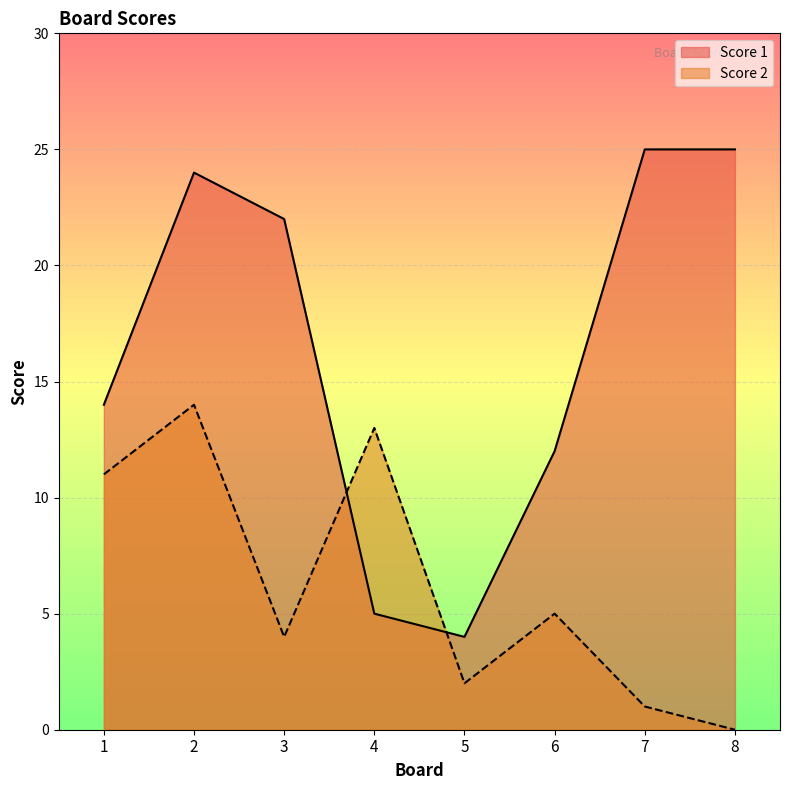

What are all the series names shown in the legend?

Score 1, Score 2